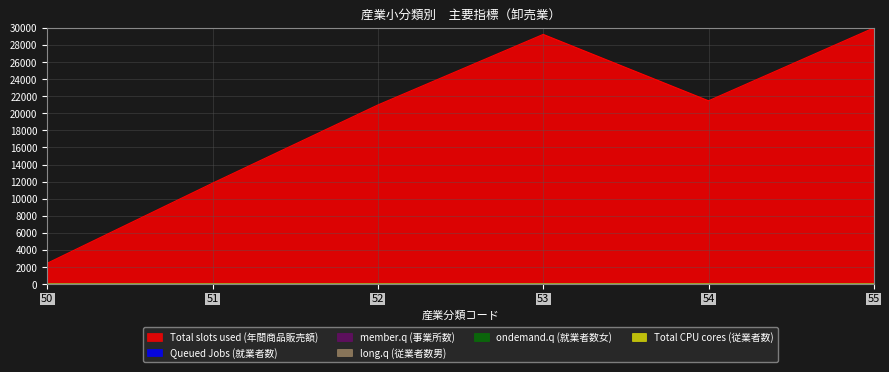

Reading right to left, what are all the values shown in this chart?

Total slots used (年間商品販売額): 55=30000.0	54=21465.1	53=29235.2	52=20976.4	51=11823.7	50=2448.5
Queued Jobs (就業者数): 55=3.7	54=5.1	53=4.3	52=3.3	51=2.8	50=0.0
member.q (事業所数): 55=0.5	54=0.6	53=0.5	52=0.3	51=0.2	50=0.0
long.q (従業者数男): 55=2.2	54=3.7	53=2.9	52=2.0	51=1.4	50=0.0
ondemand.q (就業者数女): 55=1.5	54=1.3	53=1.1	52=1.3	51=1.4	50=0.0
Total CPU cores (従業者数): 55=3.5	54=4.9	53=4.0	52=3.3	51=2.9	50=0.0